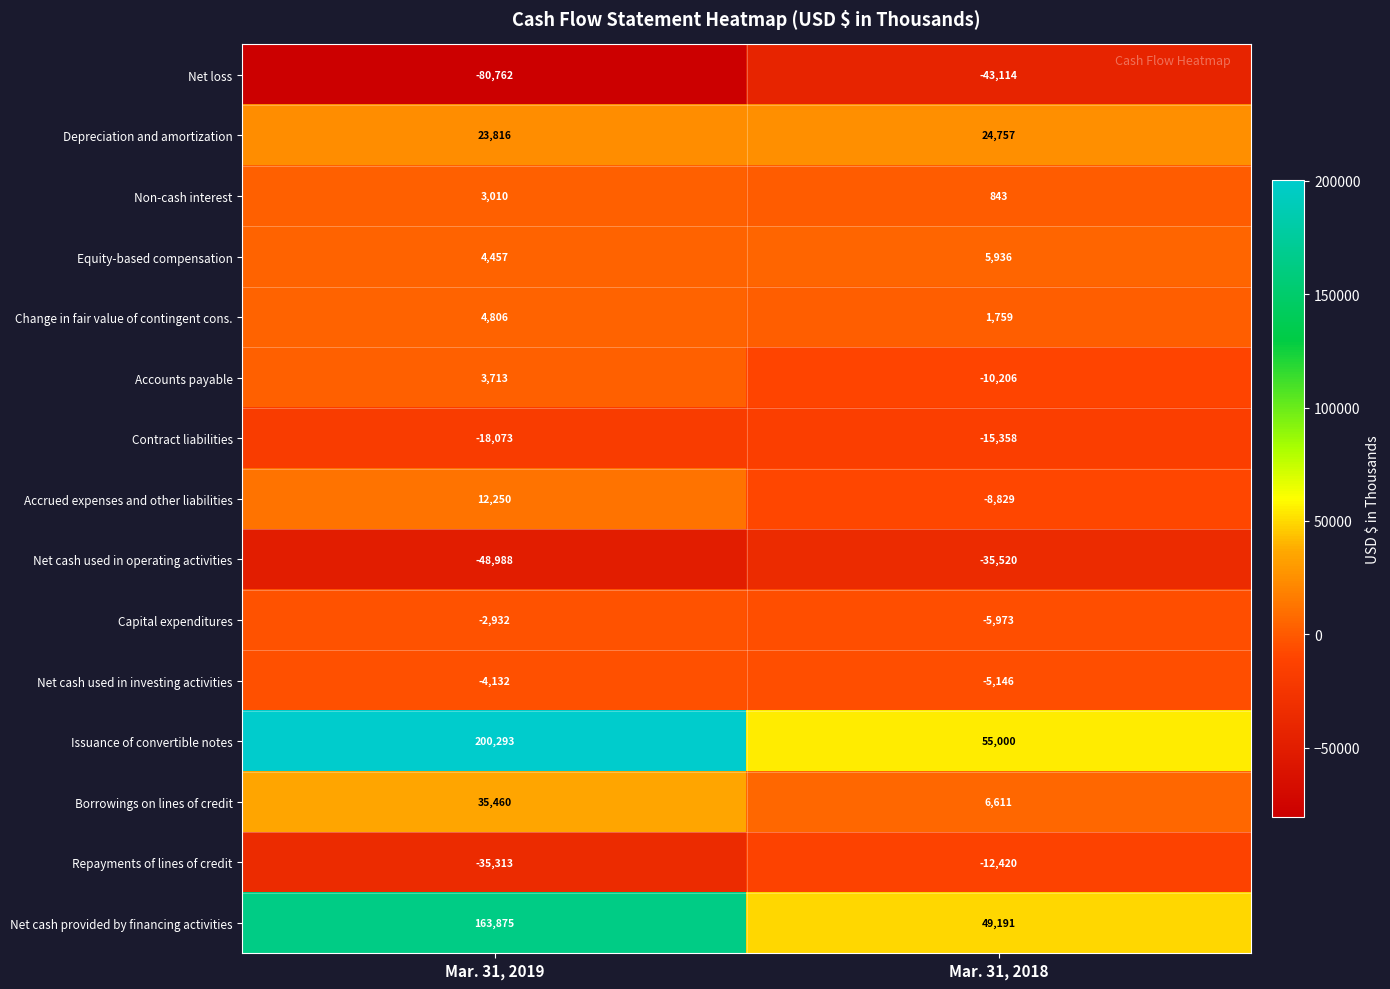

What is the average value of the Borrowings on lines of credit series?

21036